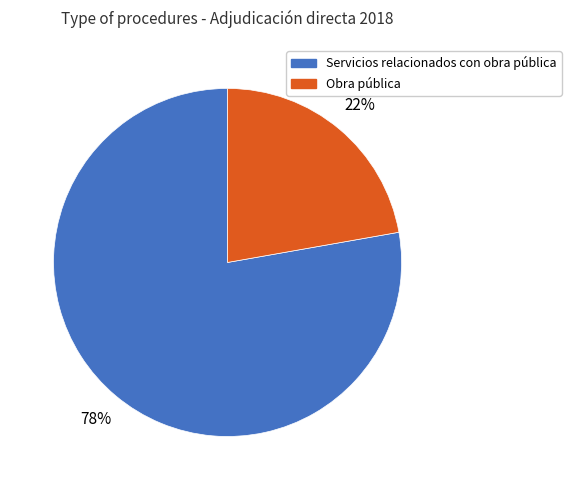

True or false: Servicios relacionados con obra pública accounts for 78% of the total.

True